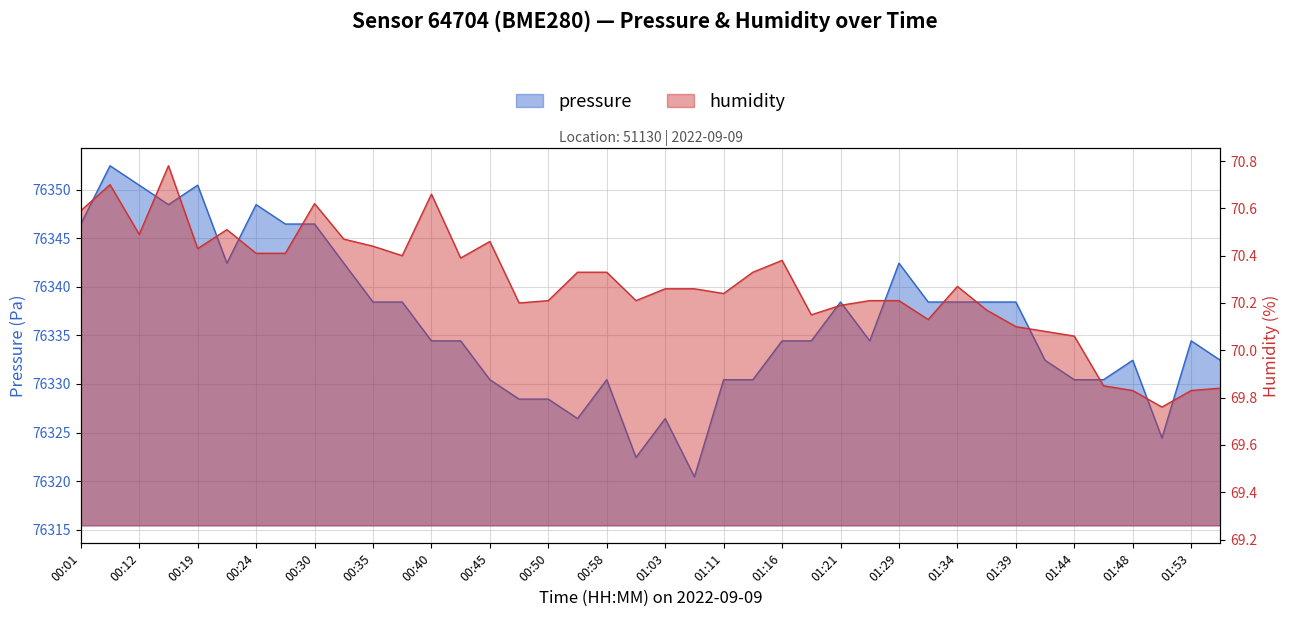

Reading right to left, extract all data points from this chart.

pressure: 02:01=76332.4	01:53=76334.4	01:51=76324.4	01:48=76332.4	01:46=76330.4	01:44=76330.4	01:41=76332.4	01:39=76338.4	01:36=76338.4	01:34=76338.4	01:31=76338.4	01:29=76342.4	01:26=76334.4	01:21=76338.4	01:18=76334.4	01:16=76334.4	01:13=76330.4	01:11=76330.4	01:08=76320.4	01:03=76326.4	01:01=76322.4	00:58=76330.4	00:53=76326.4	00:50=76328.4	00:48=76328.4	00:45=76330.4	00:42=76334.4	00:40=76334.4	00:37=76338.4	00:35=76338.4	00:32=76342.4	00:30=76346.5	00:27=76346.5	00:24=76348.5	00:22=76342.4	00:19=76350.5	00:14=76348.5	00:12=76350.5	00:09=76352.5	00:01=76346.5
humidity: 02:01=69.8	01:53=69.8	01:51=69.8	01:48=69.8	01:46=69.8	01:44=70.1	01:41=70.1	01:39=70.1	01:36=70.2	01:34=70.3	01:31=70.1	01:29=70.2	01:26=70.2	01:21=70.2	01:18=70.2	01:16=70.4	01:13=70.3	01:11=70.2	01:08=70.3	01:03=70.3	01:01=70.2	00:58=70.3	00:53=70.3	00:50=70.2	00:48=70.2	00:45=70.5	00:42=70.4	00:40=70.7	00:37=70.4	00:35=70.4	00:32=70.5	00:30=70.6	00:27=70.4	00:24=70.4	00:22=70.5	00:19=70.4	00:14=70.8	00:12=70.5	00:09=70.7	00:01=70.6